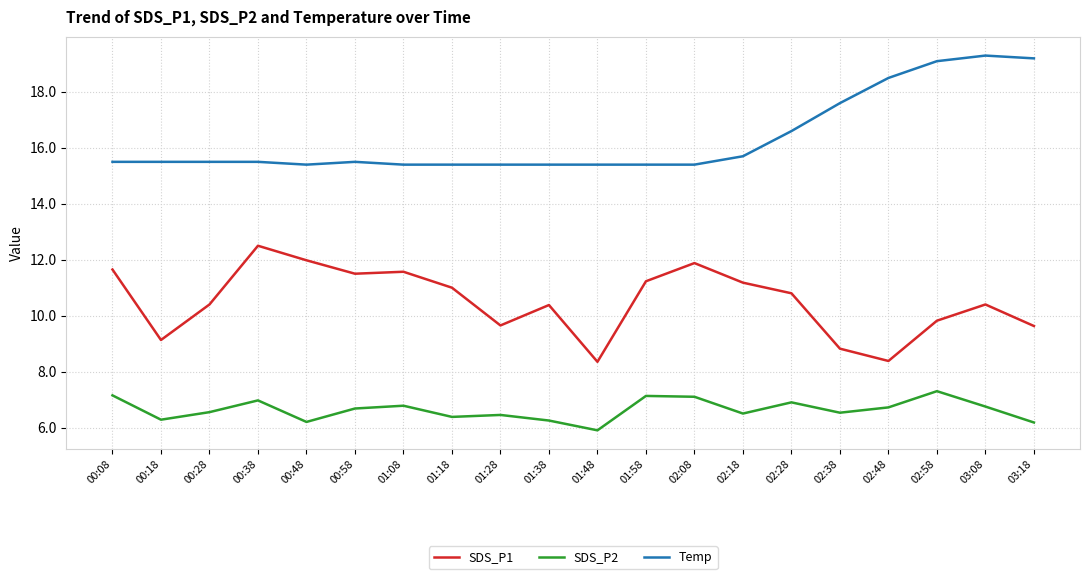

What is the approximate value of SDS_P1 at 02:08?

11.9